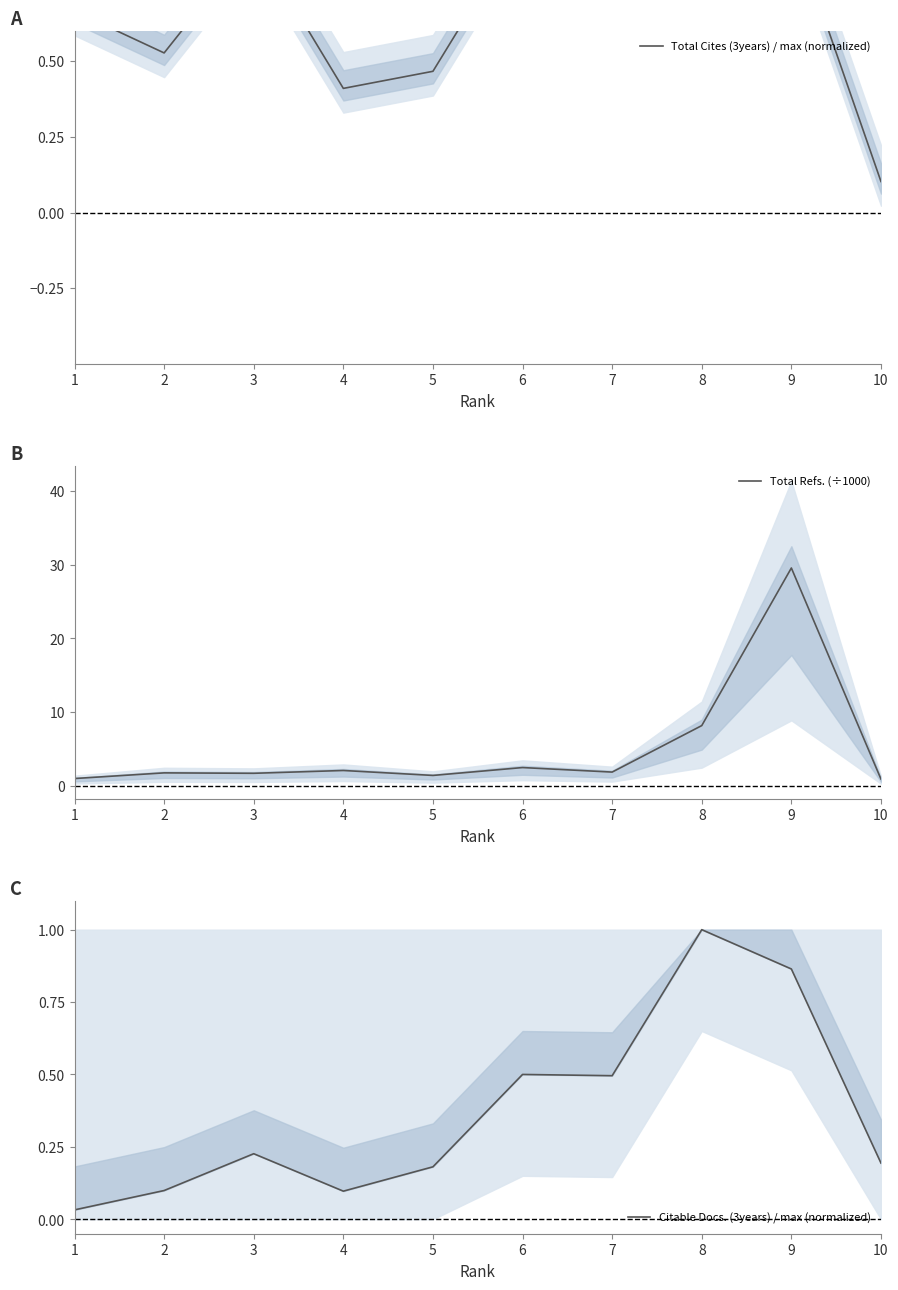

Count the number of categories in the chart.

10